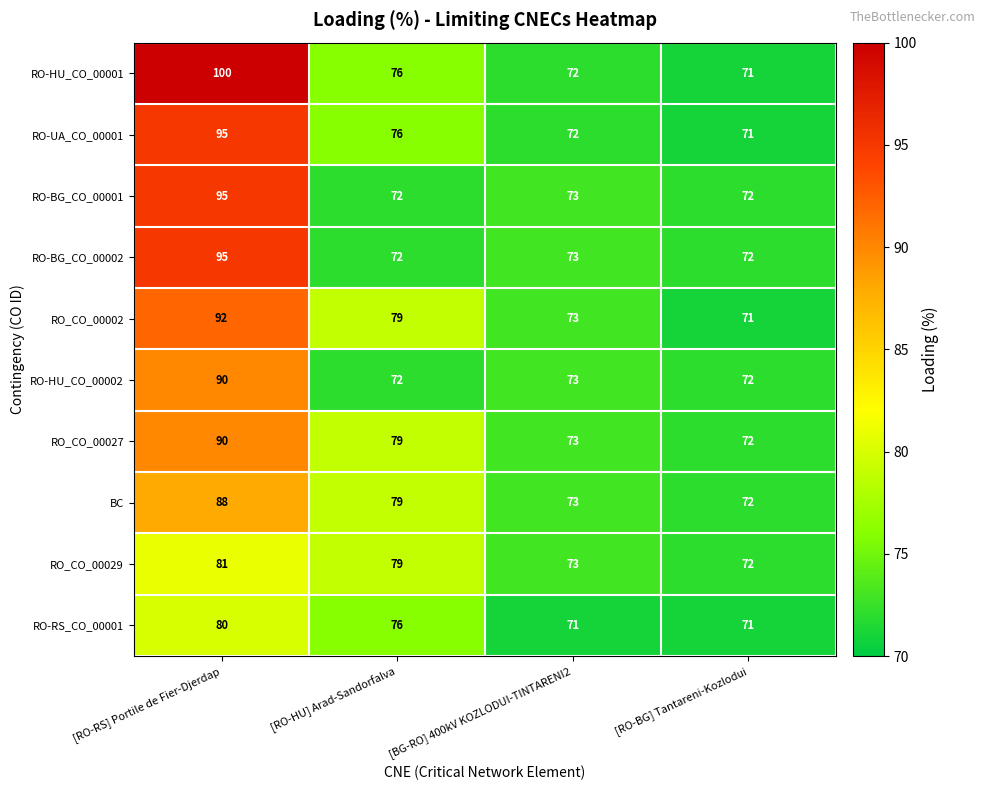

At which label does RO-HU_CO_00002 first exceed 73?

[RO-RS] Portile de Fier-Djerdap